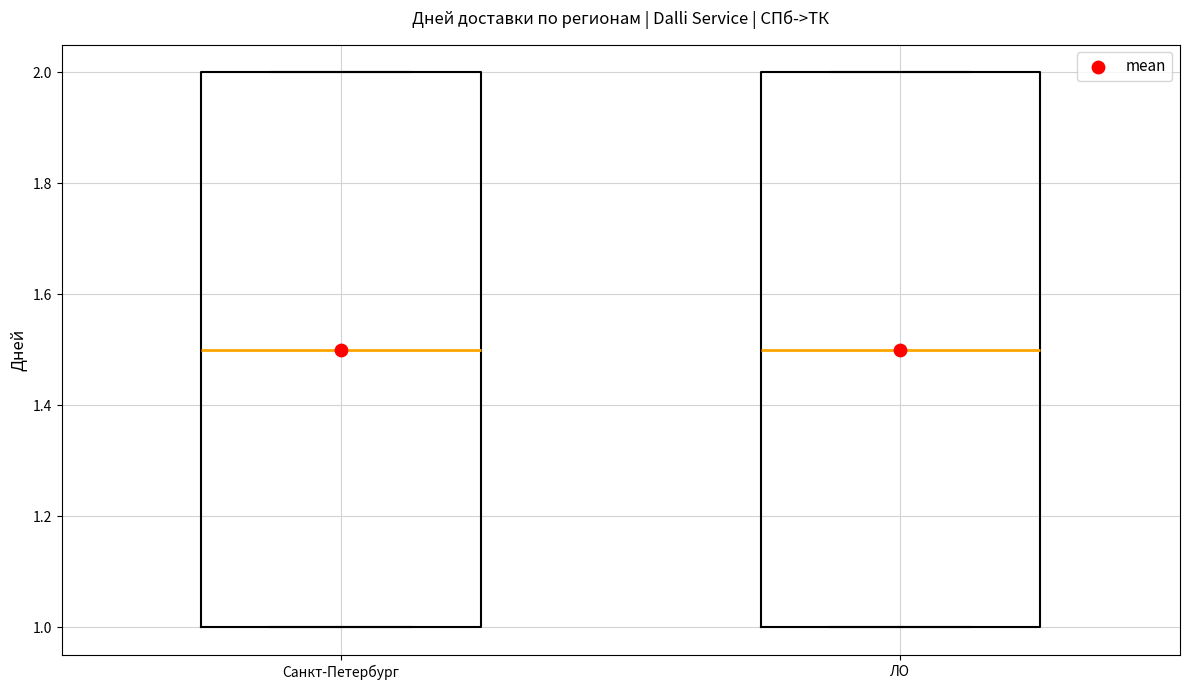

Reading left to right, transcribe this box plot: for each box, give where its median line is, the range the box spans, and where its two whiskers end, as read against the y-axis. The values are not printed on the chart, so give them approximately, as read against the axis.

Санкт-Петербург: median 1.5, box 1.0 to 2.0, whiskers 1.0 to 2.0
ЛО: median 1.5, box 1.0 to 2.0, whiskers 1.0 to 2.0